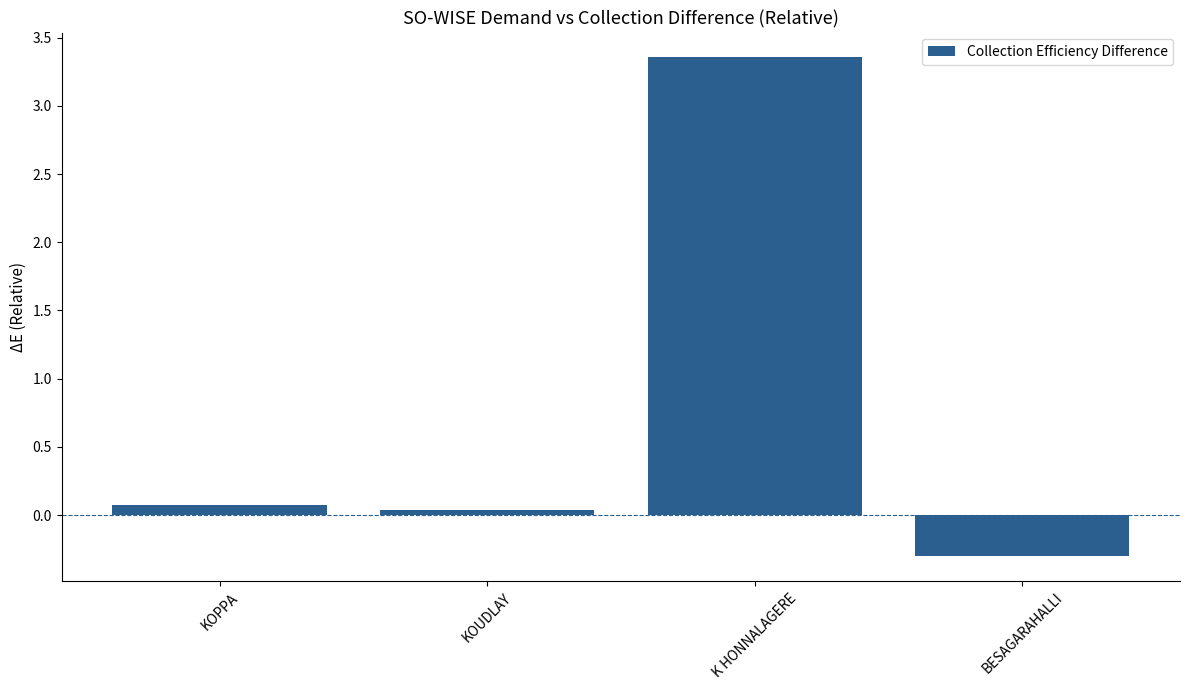

Count the number of data series in this chart.

1